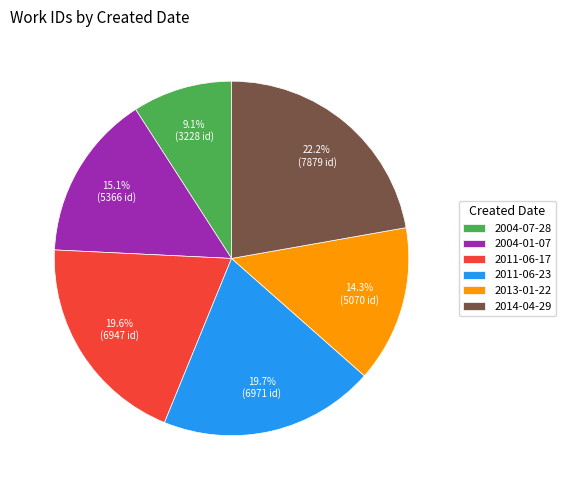

How many segments does this pie chart have?

6